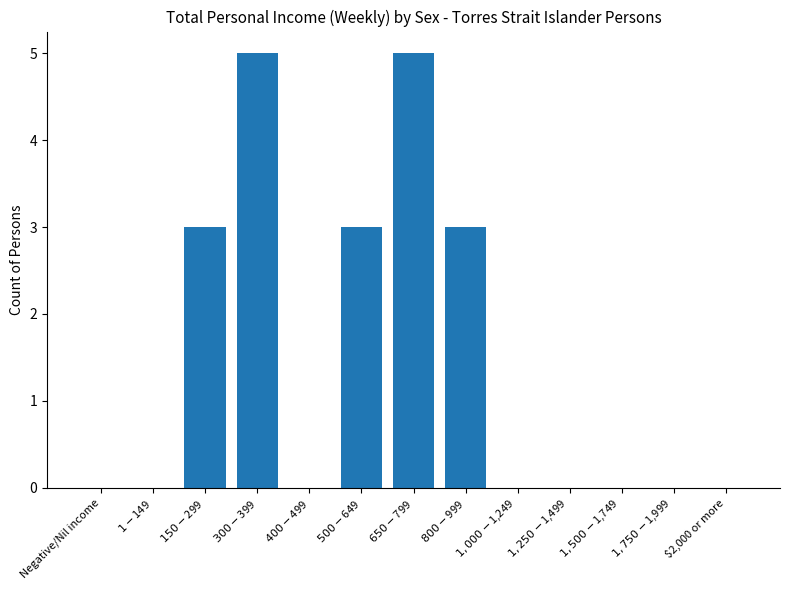

Count the number of categories in the chart.

13